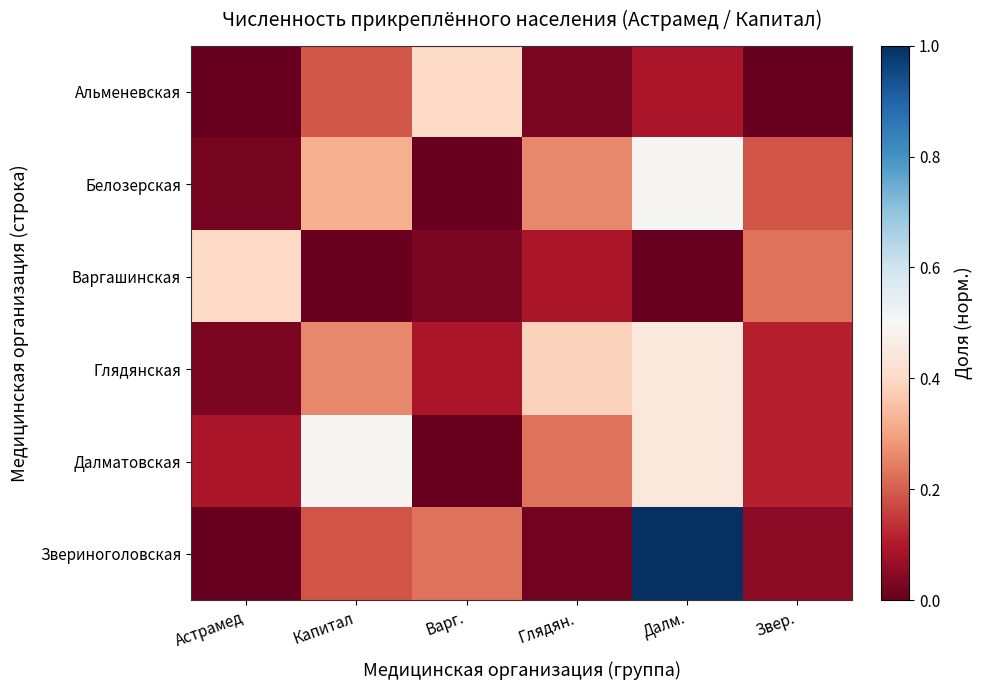

At Далм., list the series in order from largest to smallest.

Звериноголовская, Белозерская, Глядянская, Далматовская, Альменевская, Варгашинская